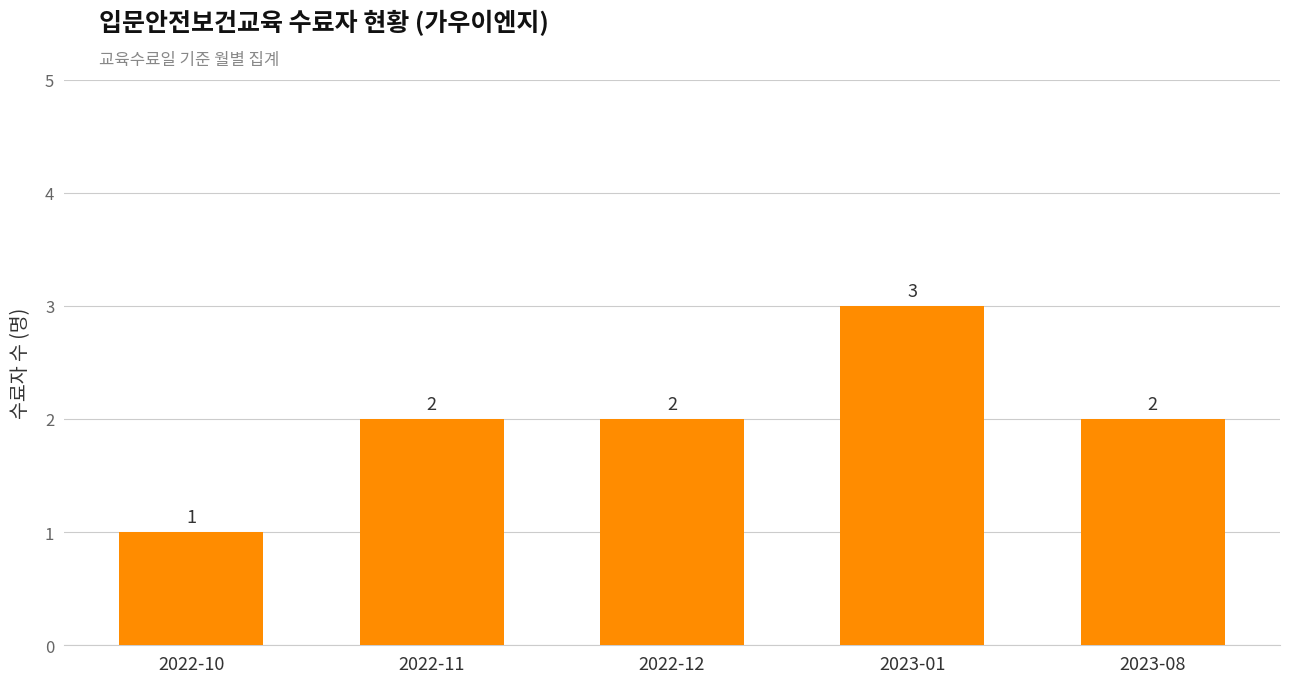

Reading left to right, transcribe all the data shown in this chart.

2022-10=1	2022-11=2	2022-12=2	2023-01=3	2023-08=2